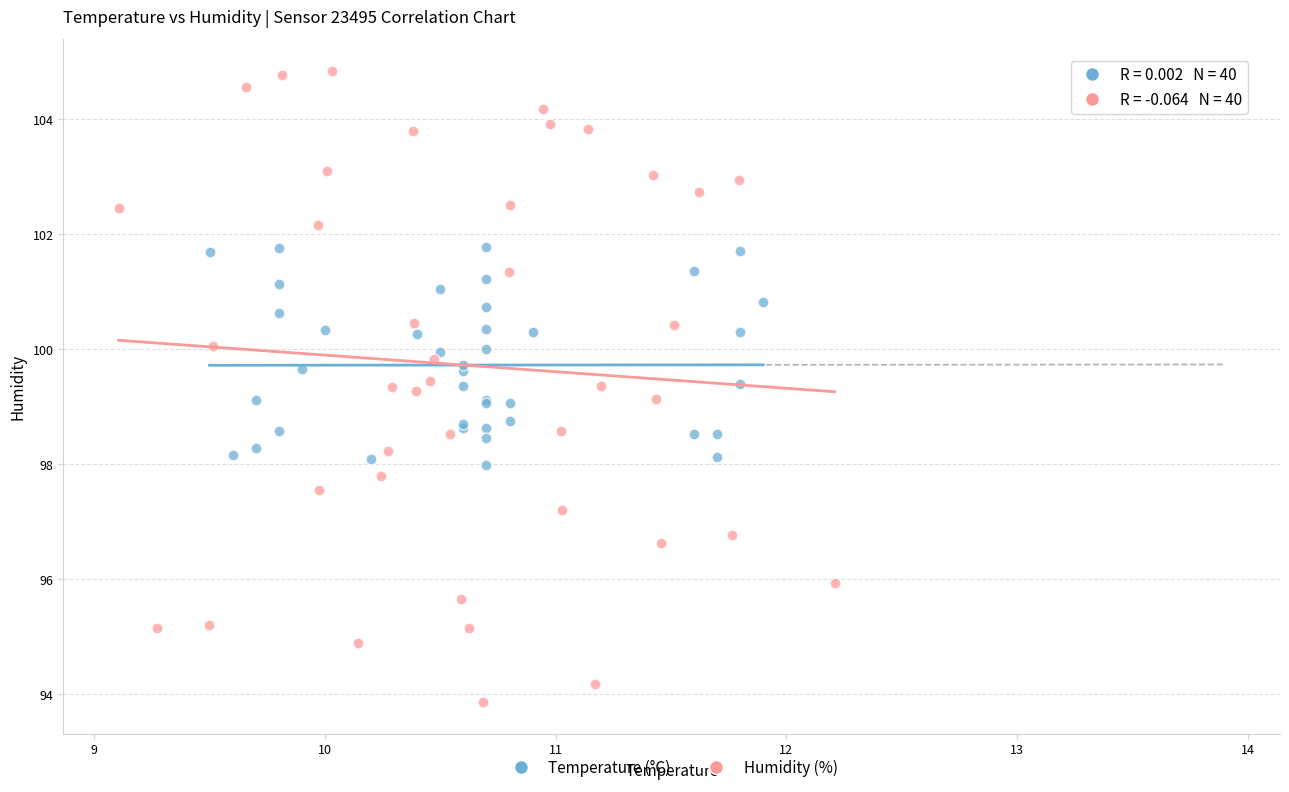

Which series contains the lowest Y value?

Humidity (%)